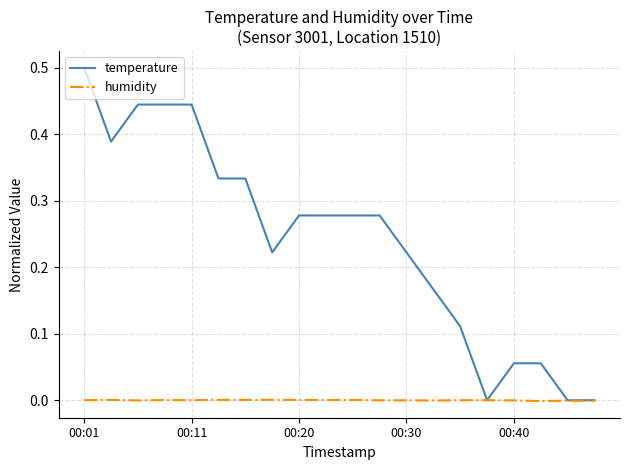

How many distinct data groups are displayed?

2